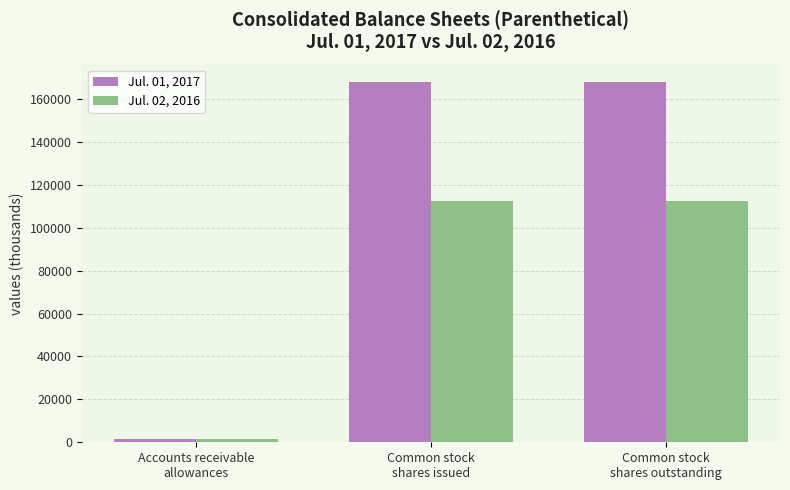

What position from the left is Common stock
shares issued?

2